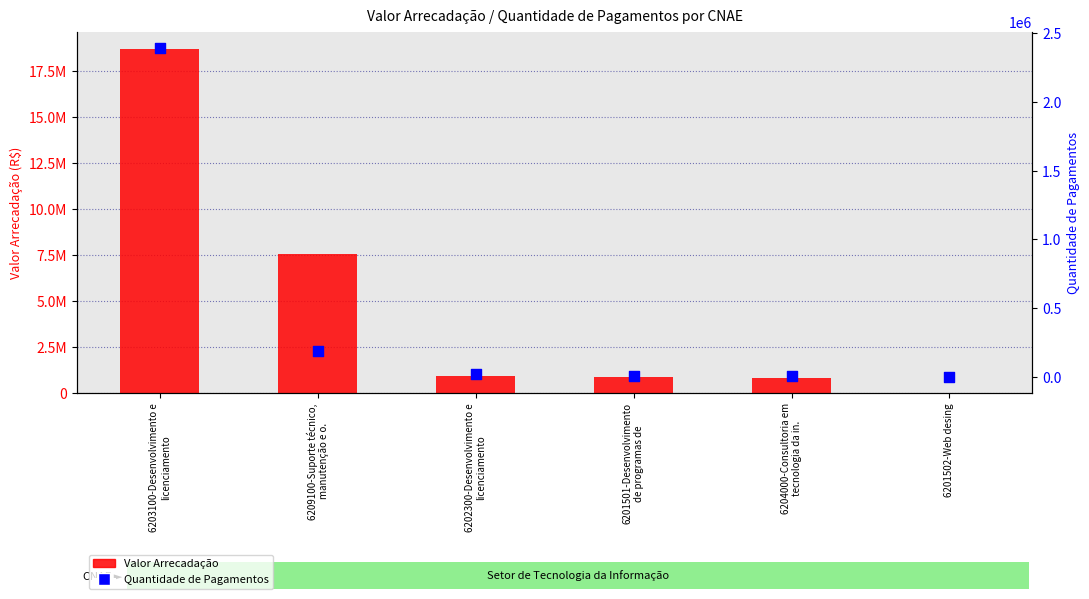

Which series has the largest Y range (max minus min)?

Valor Arrecadação